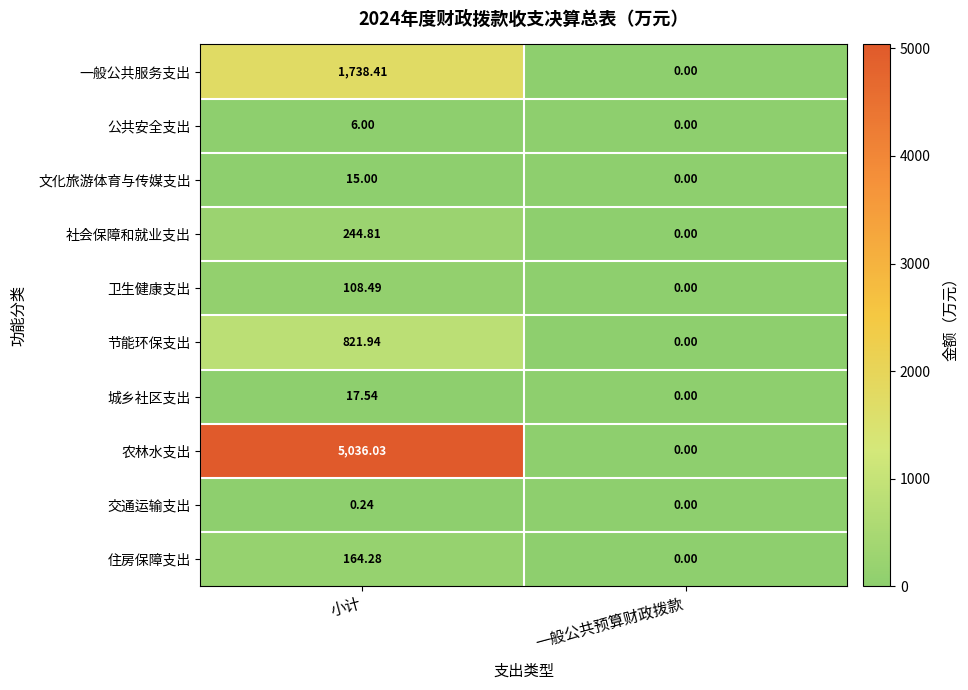

Is the value of 一般公共服务支出 at 小计 greater than the value of 卫生健康支出 at 小计?

Yes